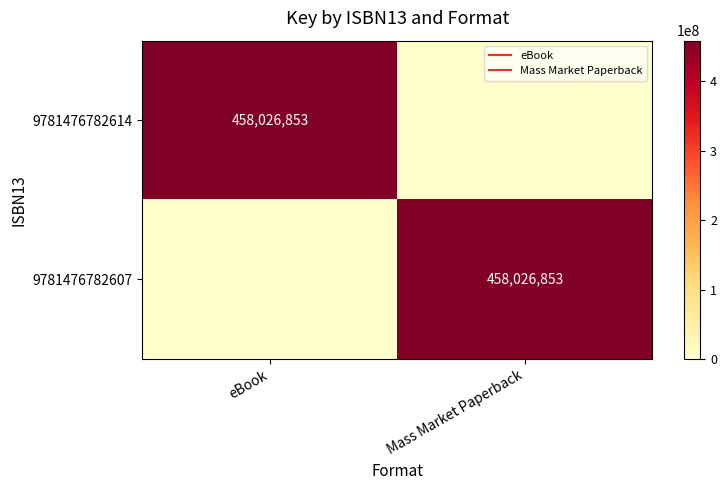

What is the difference between the 9781476782614 values at Mass Market Paperback and eBook?

458026853